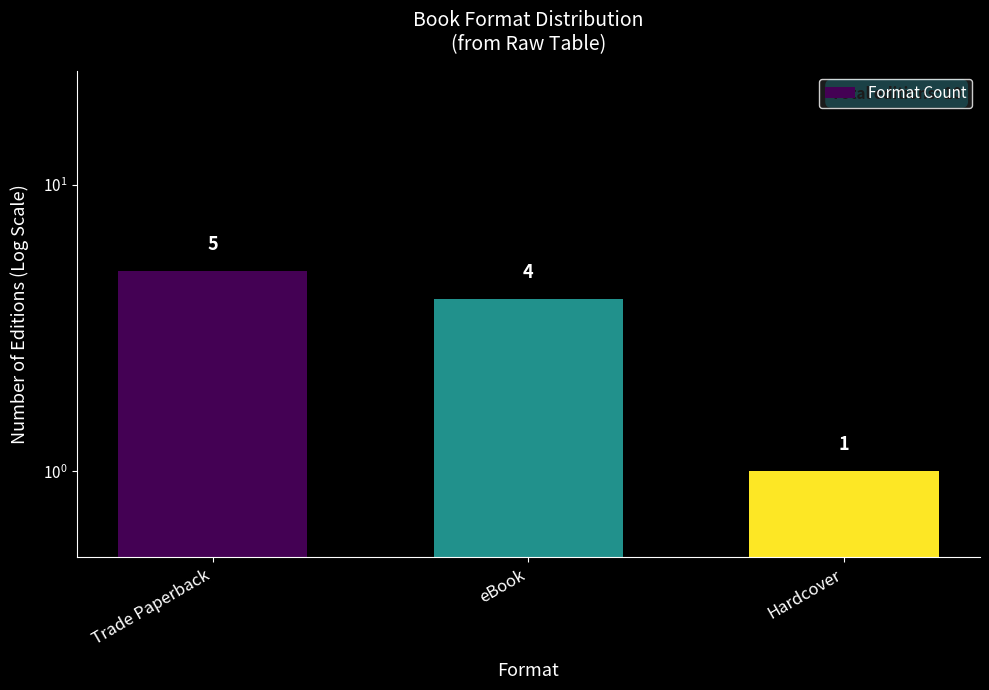

List the labels in order of value, smallest first.

Hardcover, eBook, Trade Paperback